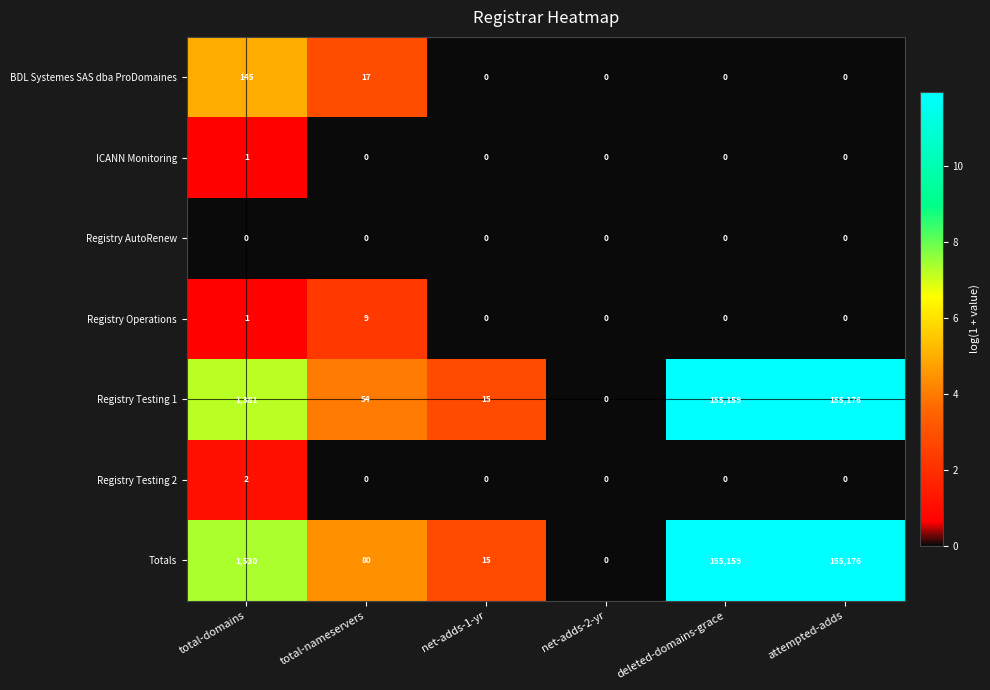

What is the approximate value of Registry Testing 1 at net-adds-1-yr?

15